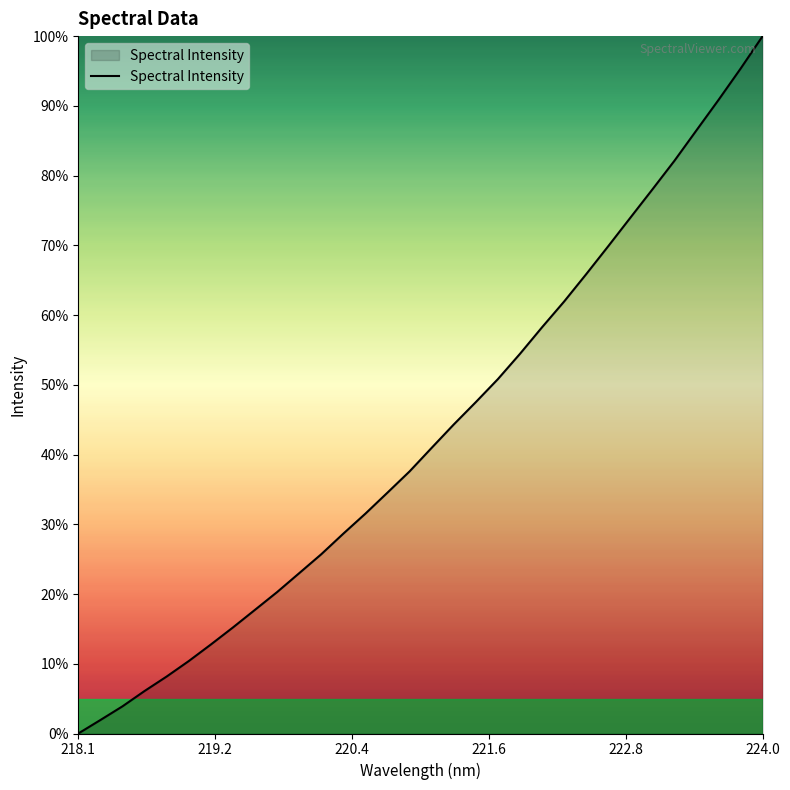

Reading right to left, transcribe all the data shown in this chart.

100.0	95.3	90.9	86.5	82.1	78.0	74.0	69.9	65.9	61.9	58.3	54.4	50.8	47.5	44.3	41.0	37.6	34.6	31.5	28.7	25.7	23.0	20.3	17.7	15.2	12.8	10.4	8.2	6.1	3.9	1.9	0.0